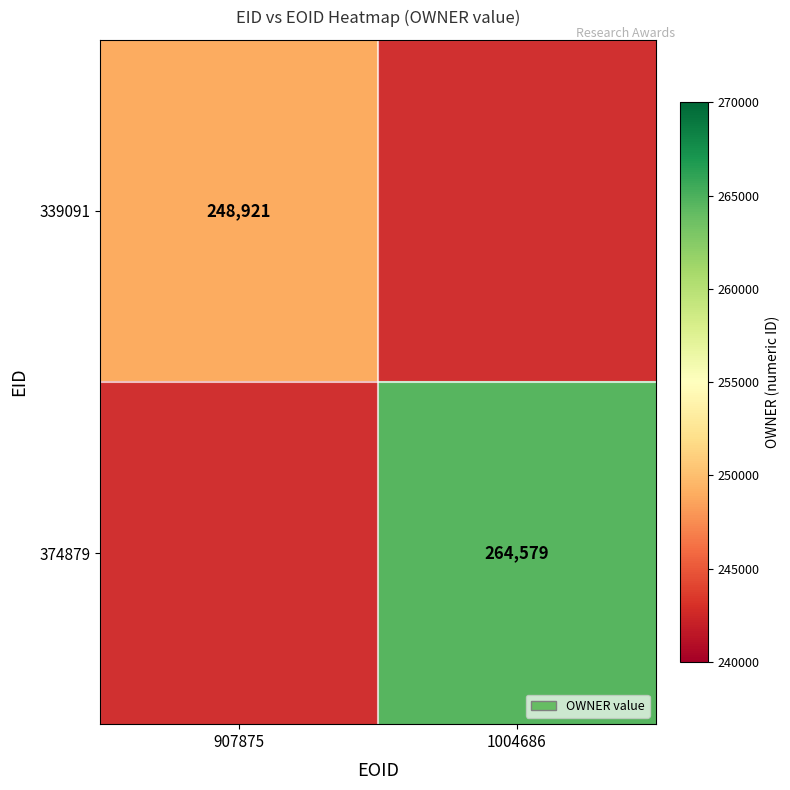

The value of 374879 at 1004686 is 58118. True or false?

False